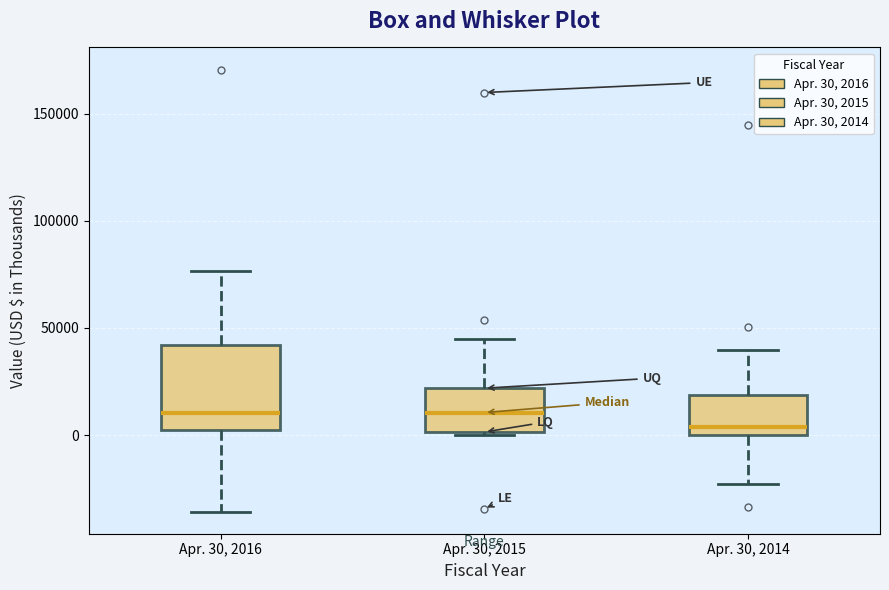

Which box's median line is the lowest?

Apr. 30, 2014